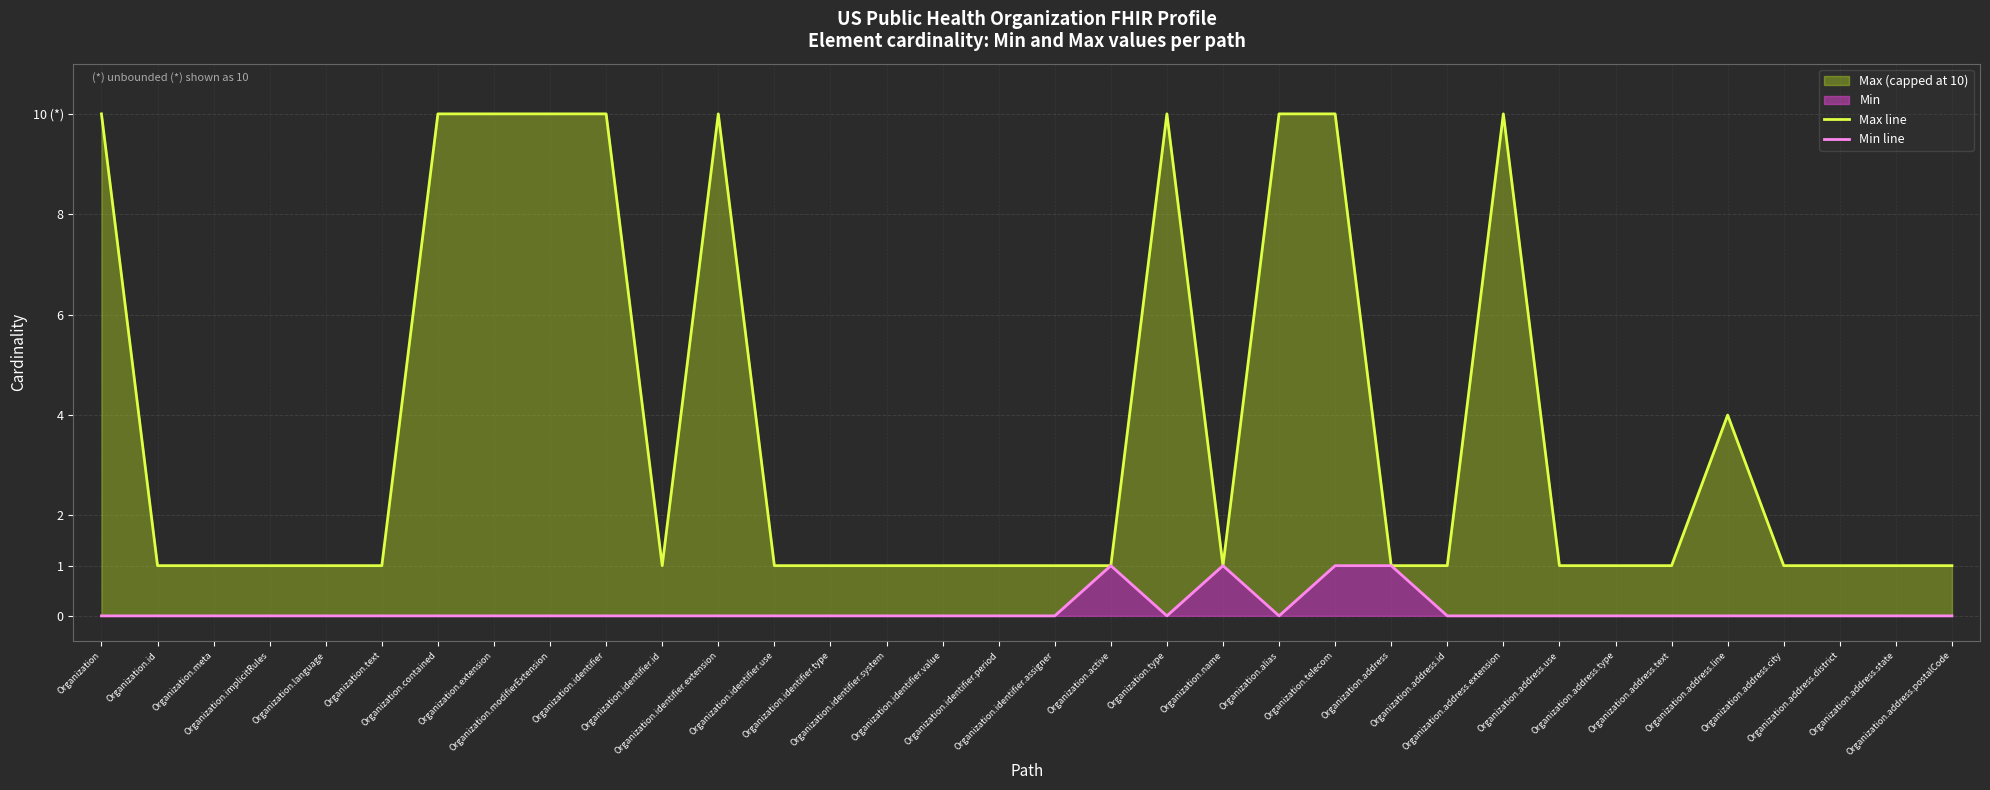

What is the difference between the maximum and minimum values in the Max line series?

9